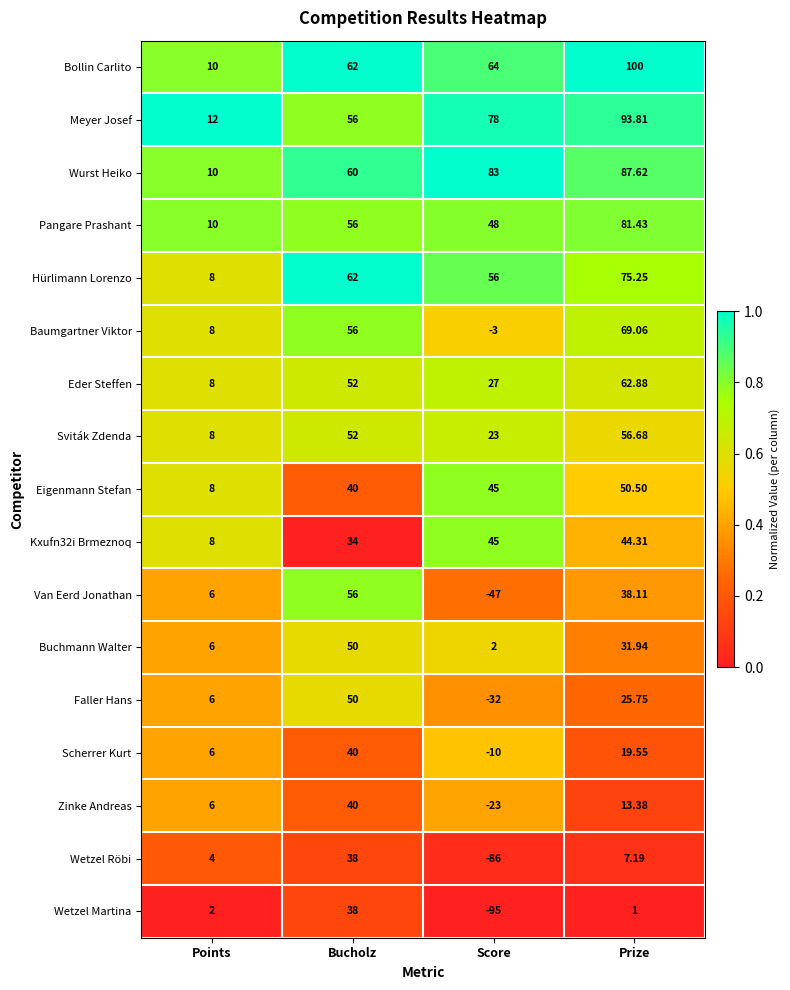

At which label does Scherrer Kurt reach its peak?

Bucholz